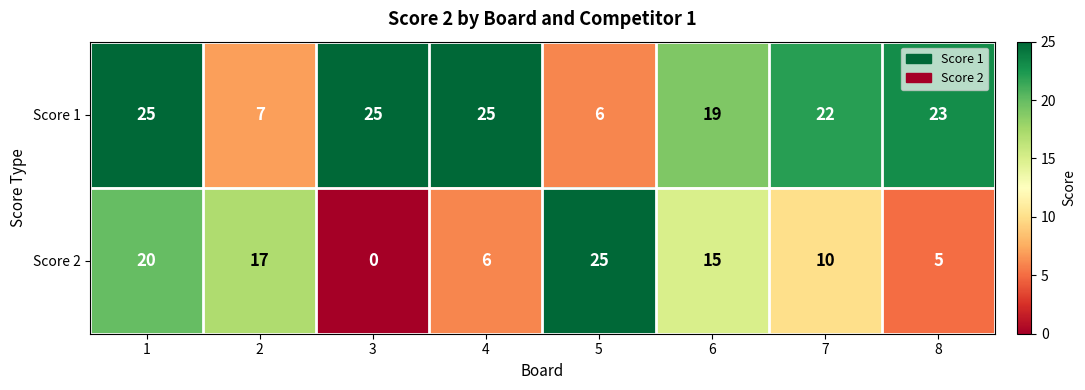

Between 7 and 8, which series saw the biggest shift?

Score 2